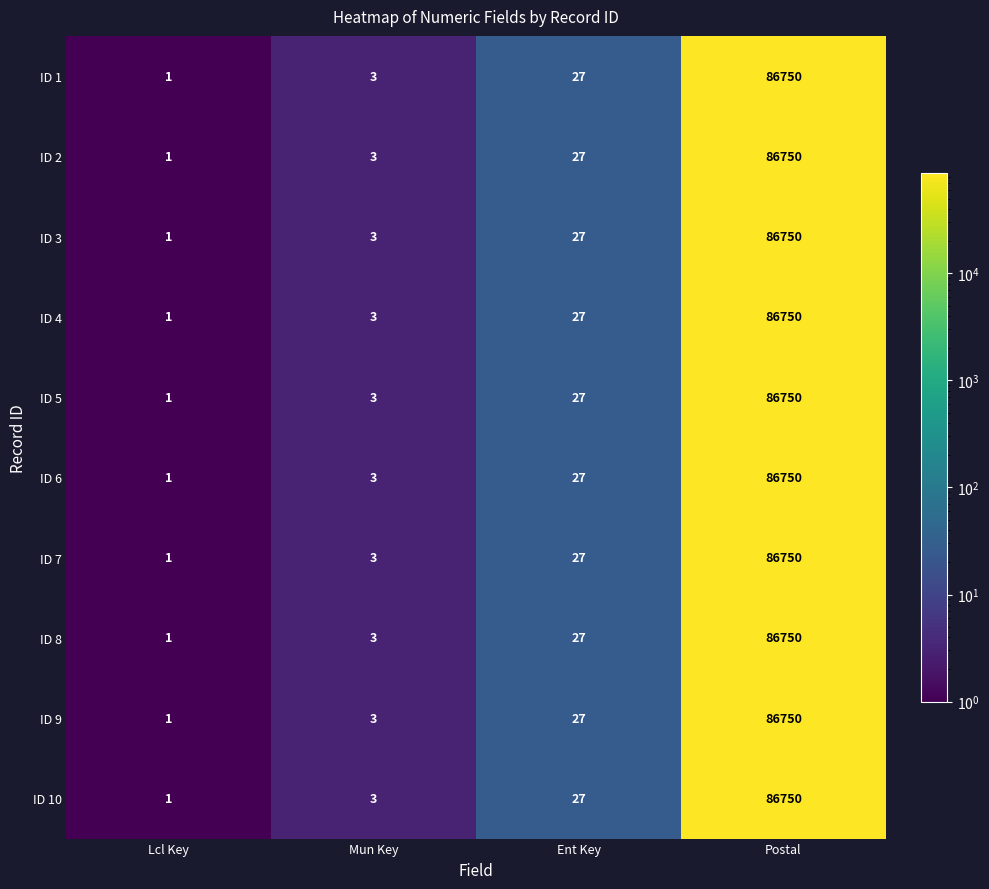

What is the difference between the second highest and second lowest values in the ID 3 series?

24